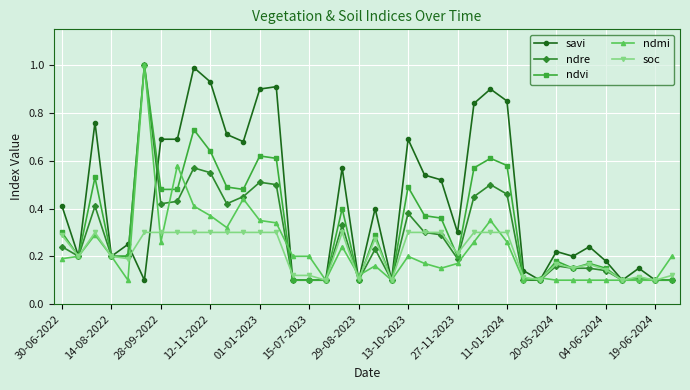

True or false: ndvi has more than 2 interior local peaks.

True